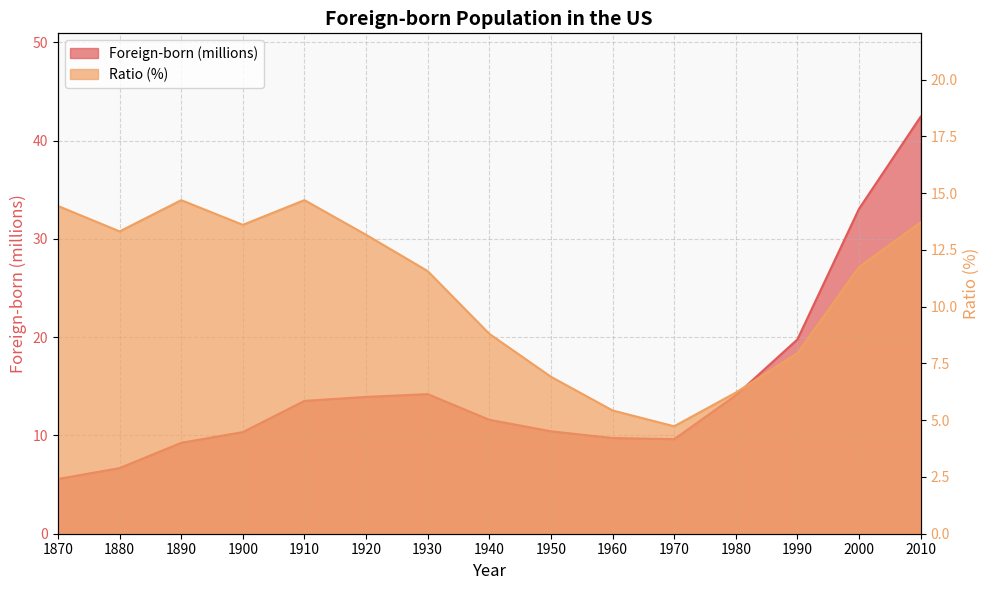

At which category does Ratio (%) reach its first local valley?

1880